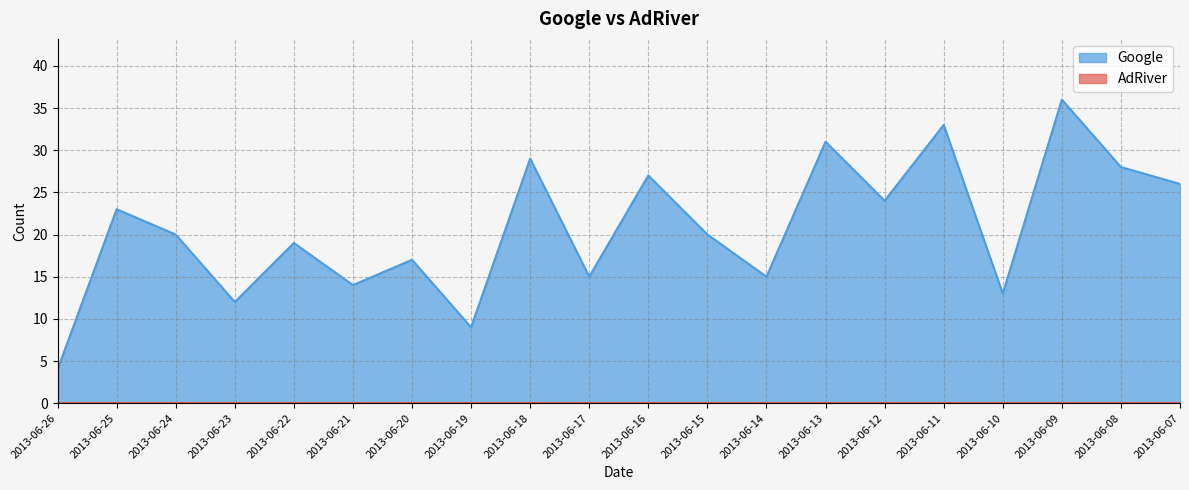

List the labels in order of value, smallest first.

2013-06-26, 2013-06-19, 2013-06-23, 2013-06-10, 2013-06-21, 2013-06-17, 2013-06-14, 2013-06-20, 2013-06-22, 2013-06-24, 2013-06-15, 2013-06-25, 2013-06-12, 2013-06-07, 2013-06-16, 2013-06-08, 2013-06-18, 2013-06-13, 2013-06-11, 2013-06-09